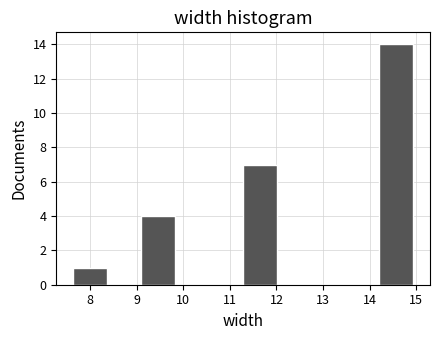

Reading left to right, transcribe this chart: for each bar, give the range it covers on the x-axis and its height. Neither the bar edges nor the heights are printed on the chart, so give them approximately, as read against the axes.

7.6 to 8.4: 1
8.4 to 9.1: 0
9.1 to 9.8: 4
9.8 to 10.6: 0
10.6 to 11.3: 0
11.3 to 12.0: 7
12.0 to 12.7: 0
12.7 to 13.5: 0
13.5 to 14.2: 0
14.2 to 14.9: 14